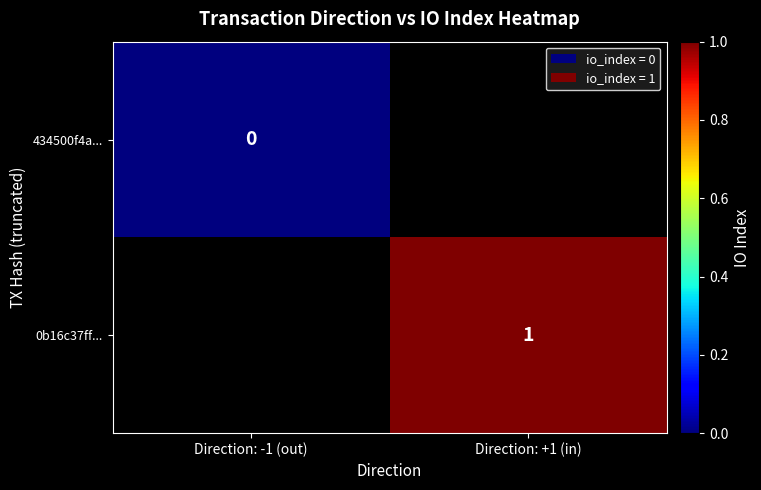

The value of 0b16c37ff... at Direction: +1 (in) is 1. True or false?

True